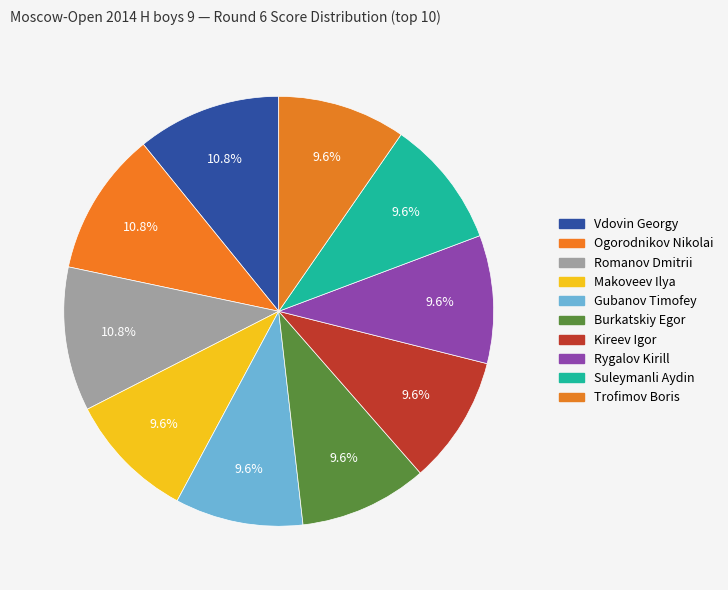

True or false: Burkatskiy Egor accounts for 22% of the total.

False